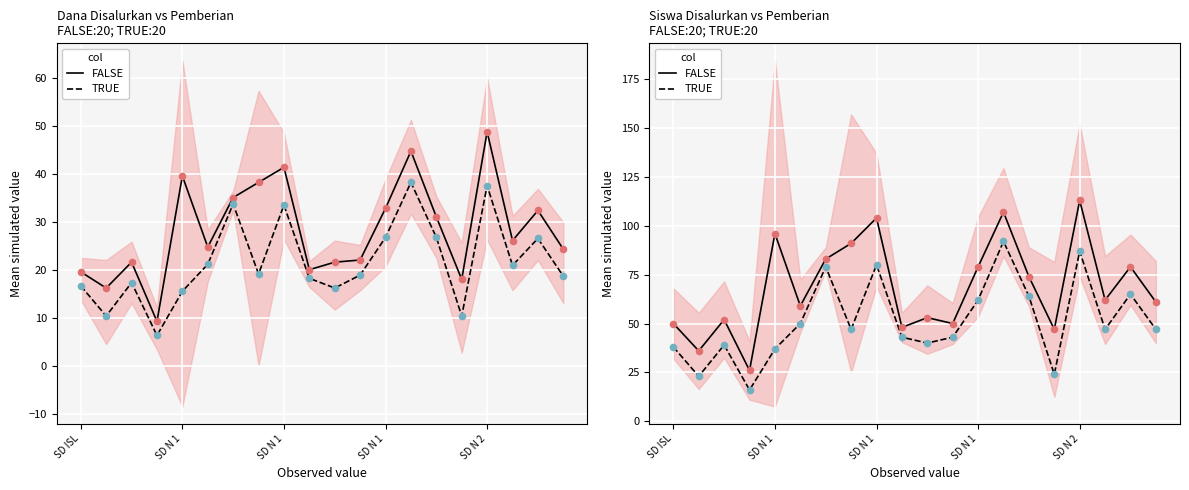

At which category is the sum across all series the highest?

SD N 2